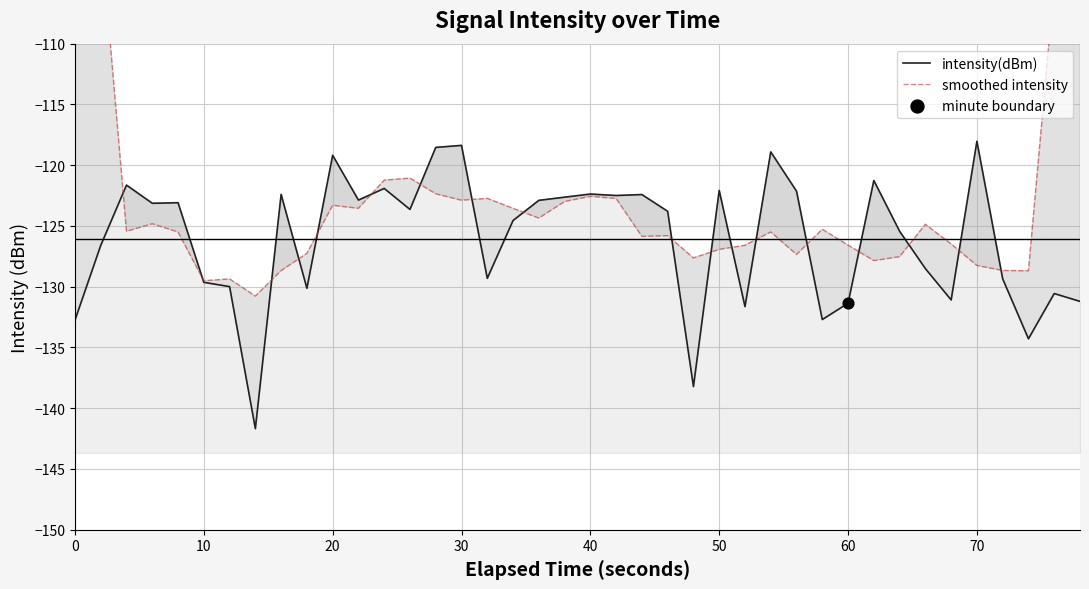

Which series has the largest total across all categories?

smoothed intensity